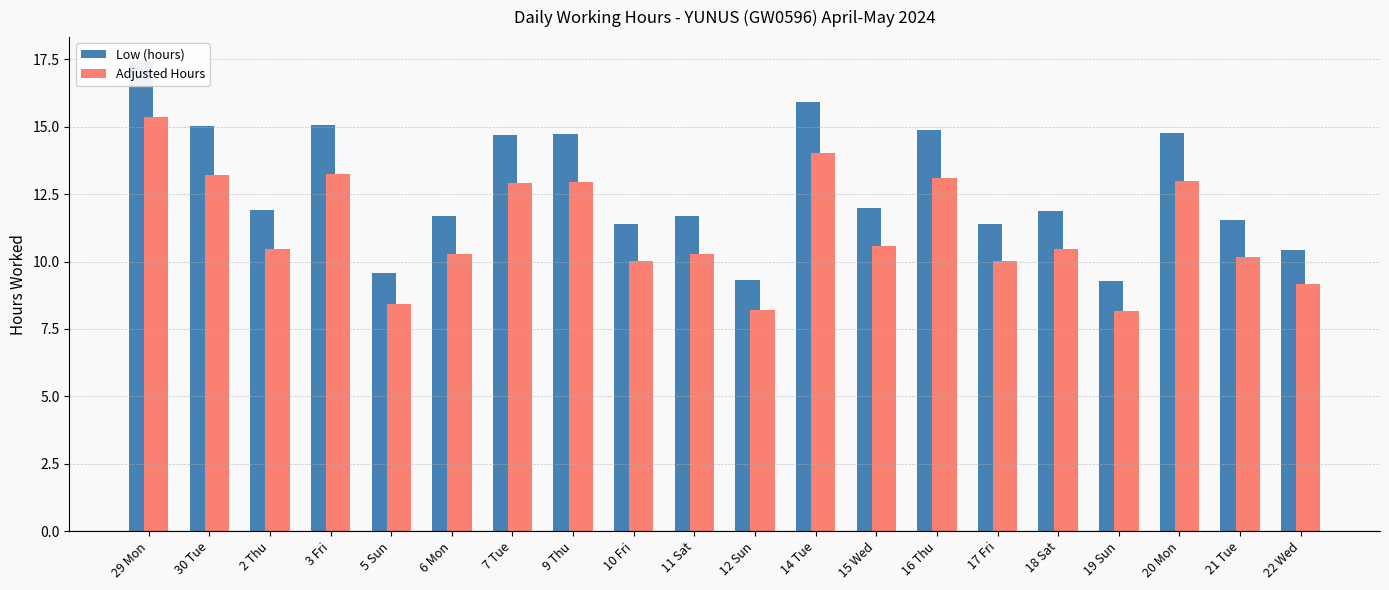

How many bars are there in each group?

2